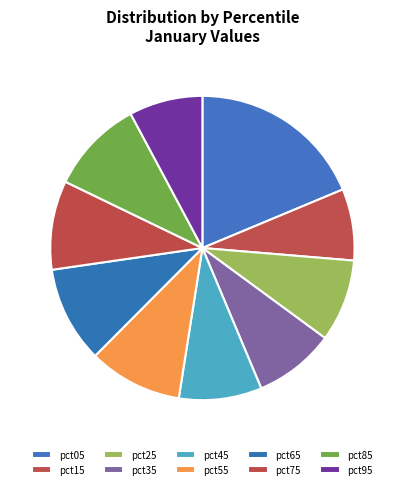

How many segments does this pie chart have?

10